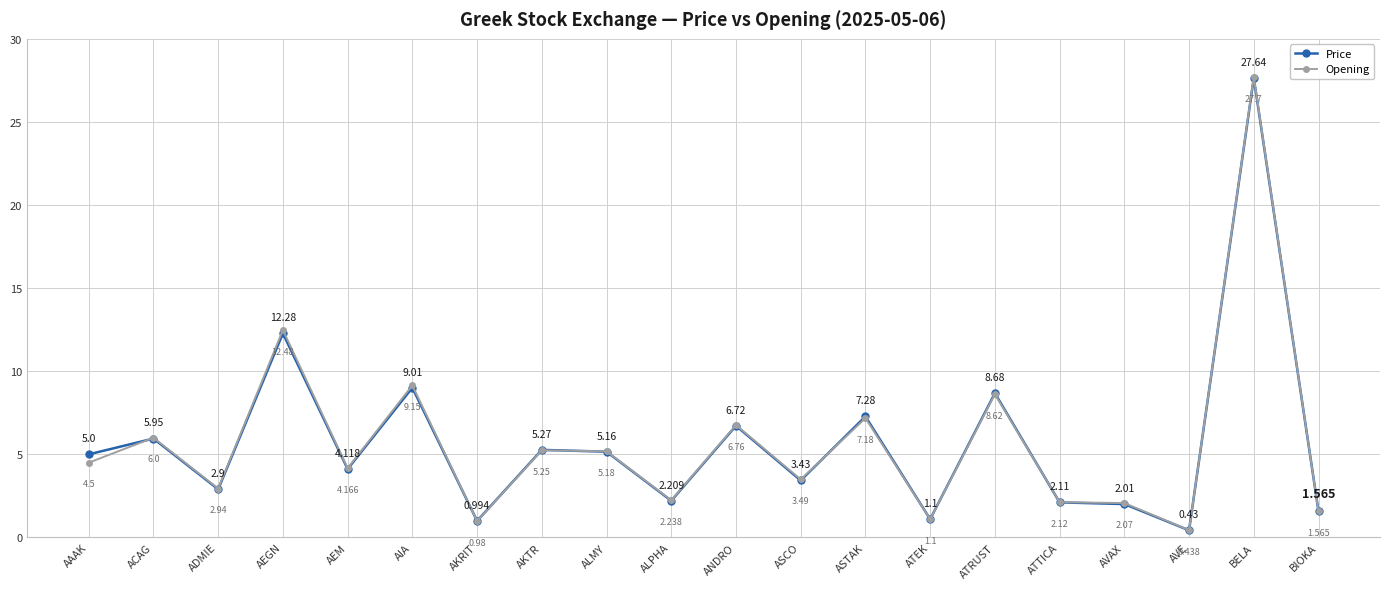

At which category is the sum across all series the highest?

BELA